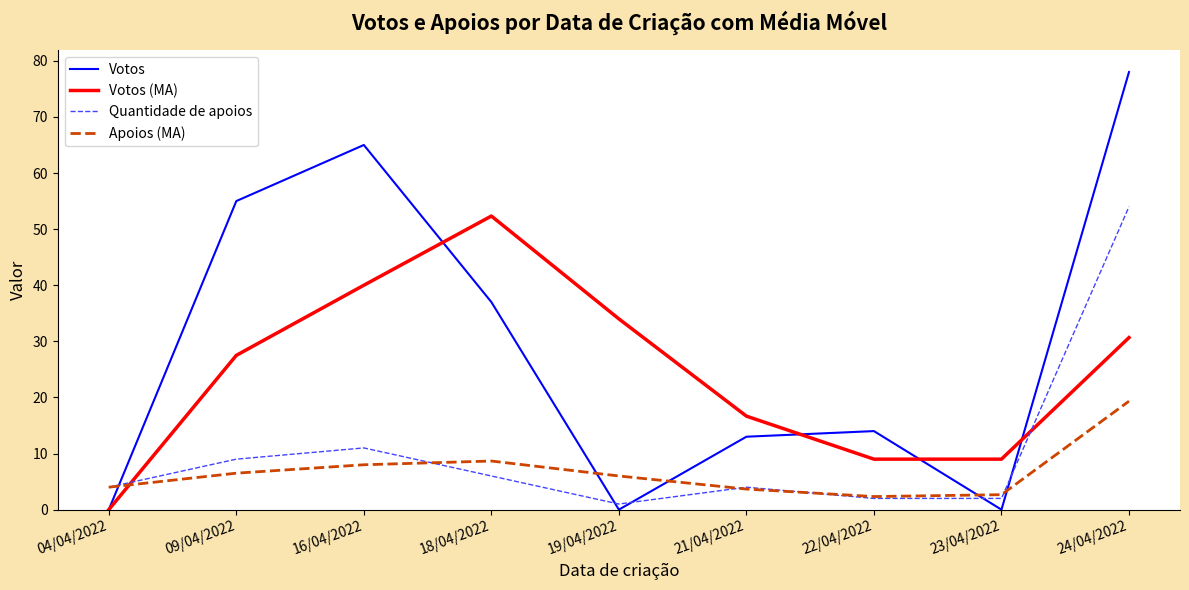

What is the difference between the maximum and minimum values in the Apoios (MA) series?

17.0